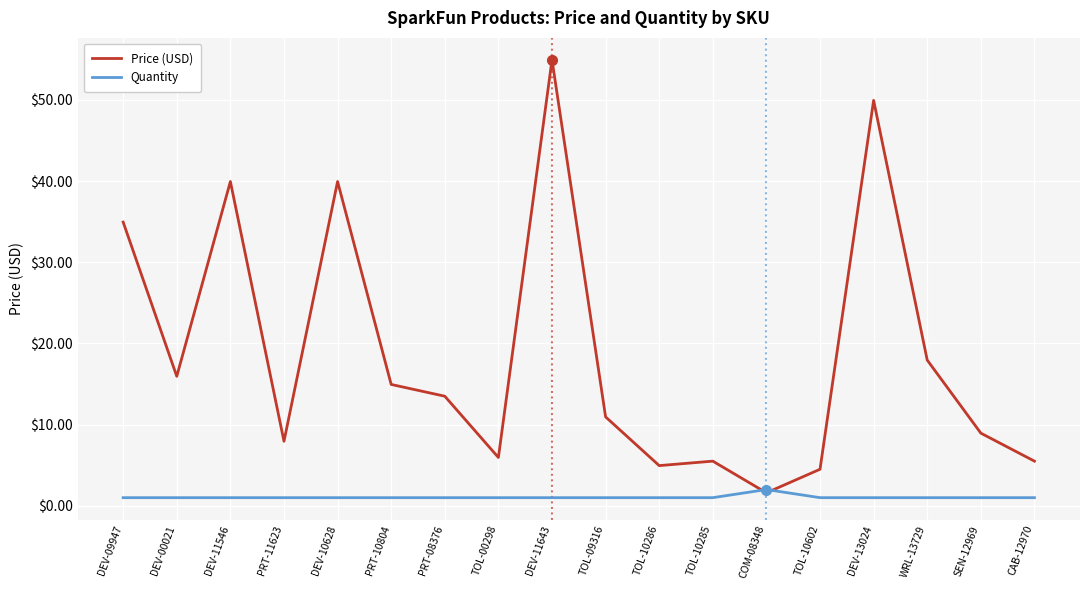

What is the smallest value displayed?

1.0